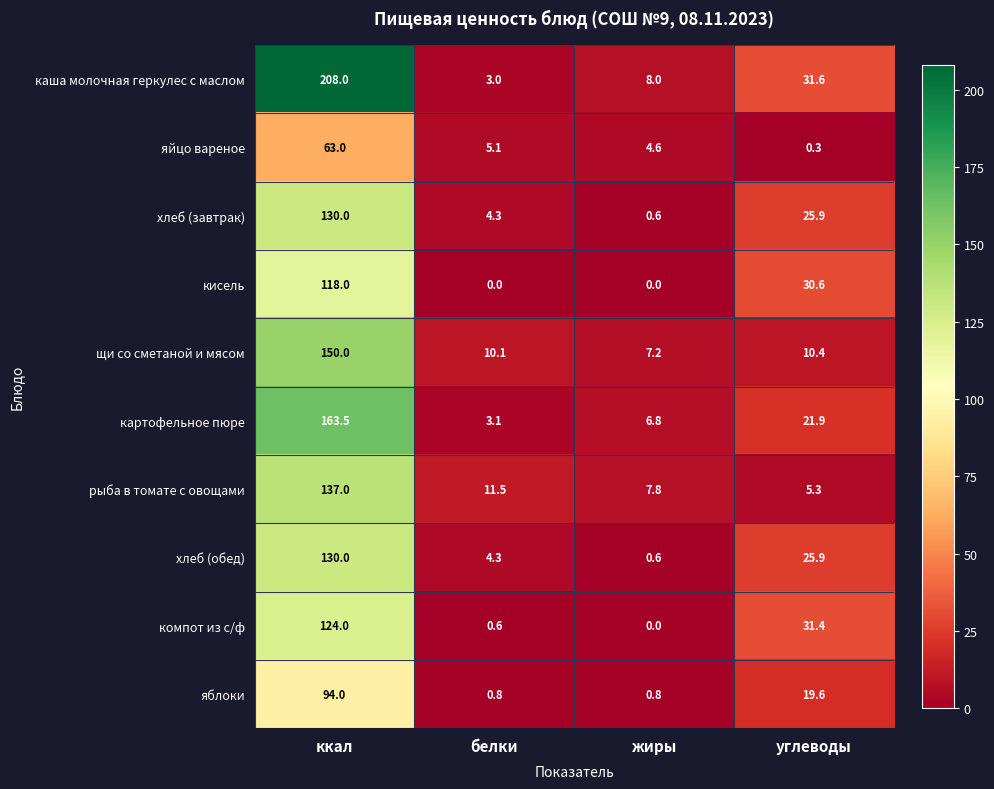

What is the highest value of the хлеб (обед) series?

130.0